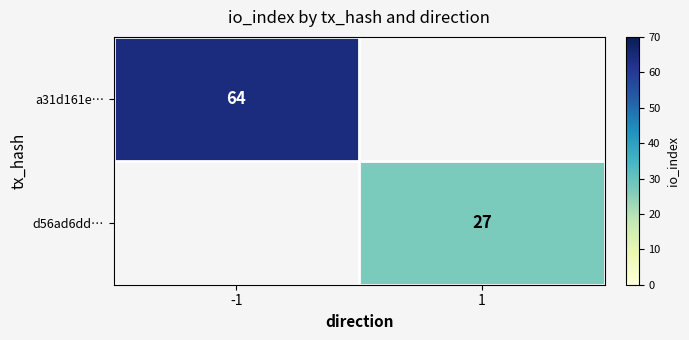

True or false: d56ad6dd… has a value of 18 at 1.

False